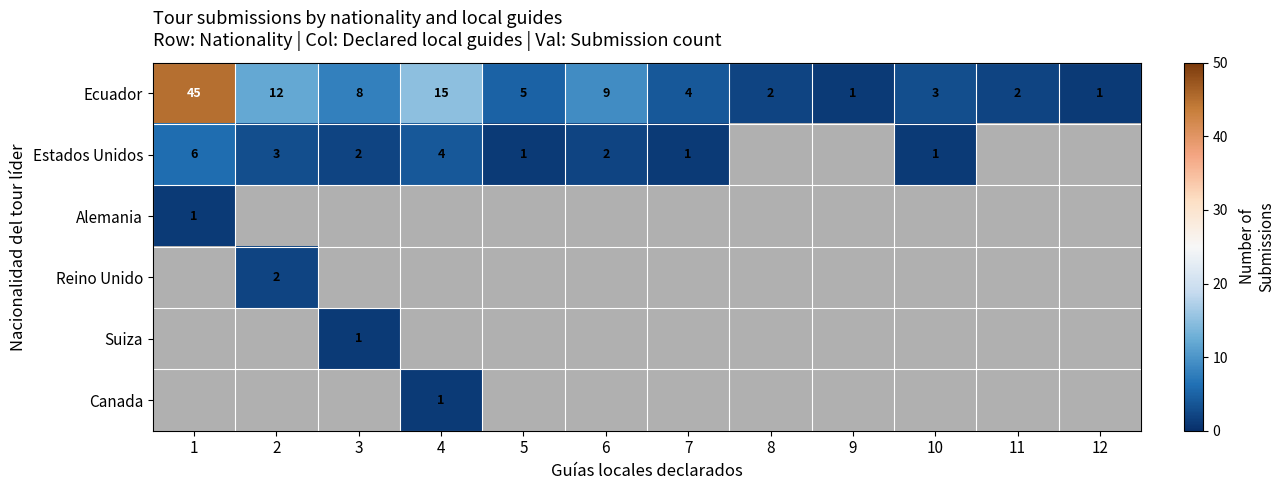

Where is Ecuador nearest to the value 23?

4